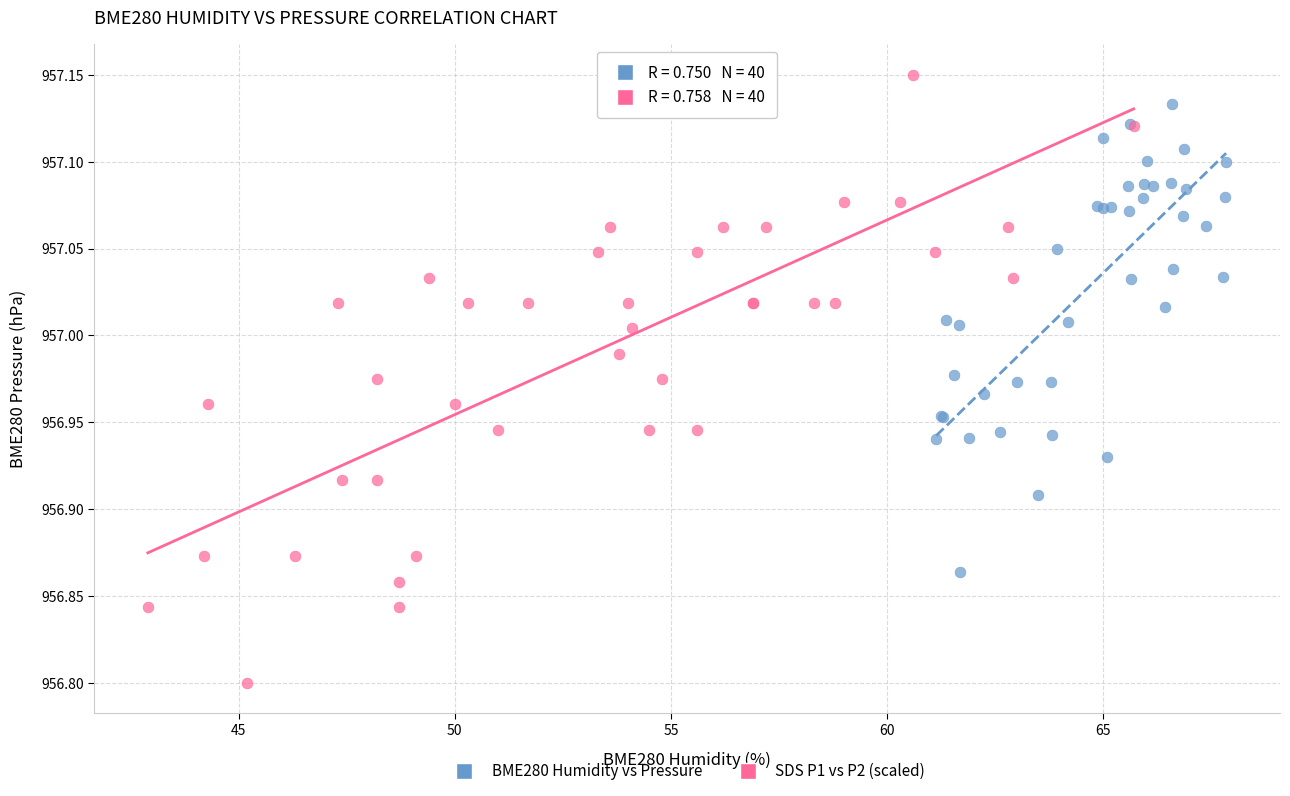

Which series reaches the minimum Y coordinate?

SDS P1 vs P2 (scaled)